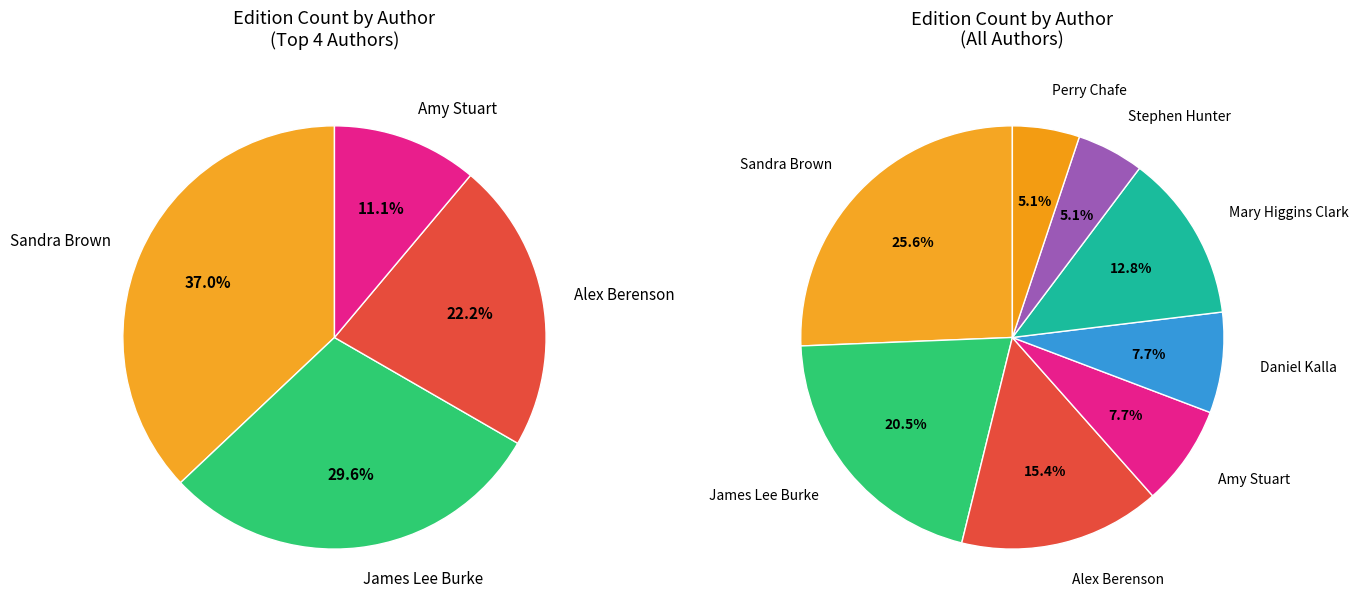

Do Daniel Kalla and Perry Chafe together represent more than half of the pie?

No